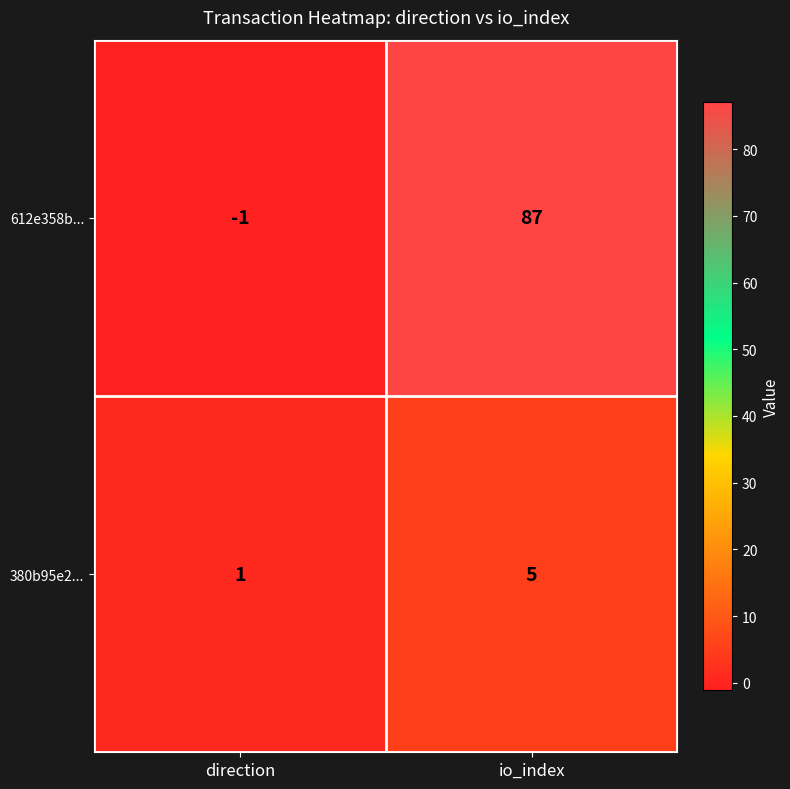

The value of 612e358b... at direction is -1. True or false?

True